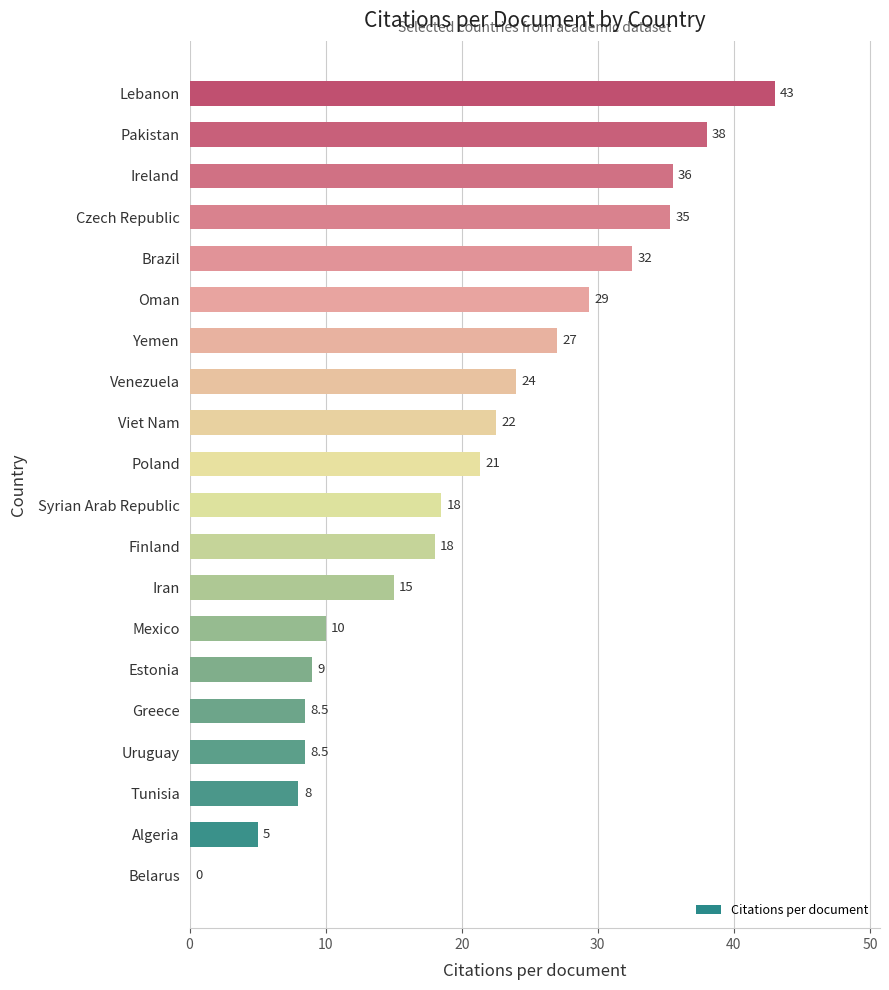

The chart shows a value of 22.5 at Viet Nam. True or false?

True